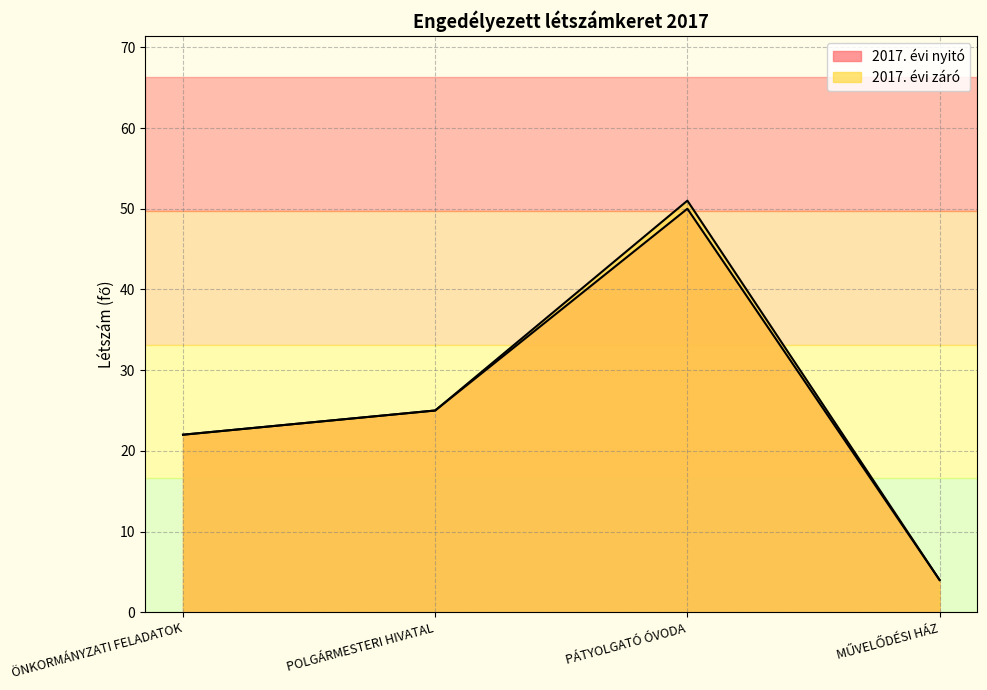

At which label does 2017. évi záró first exceed 25?

PÁTYOLGATÓ ÓVODA